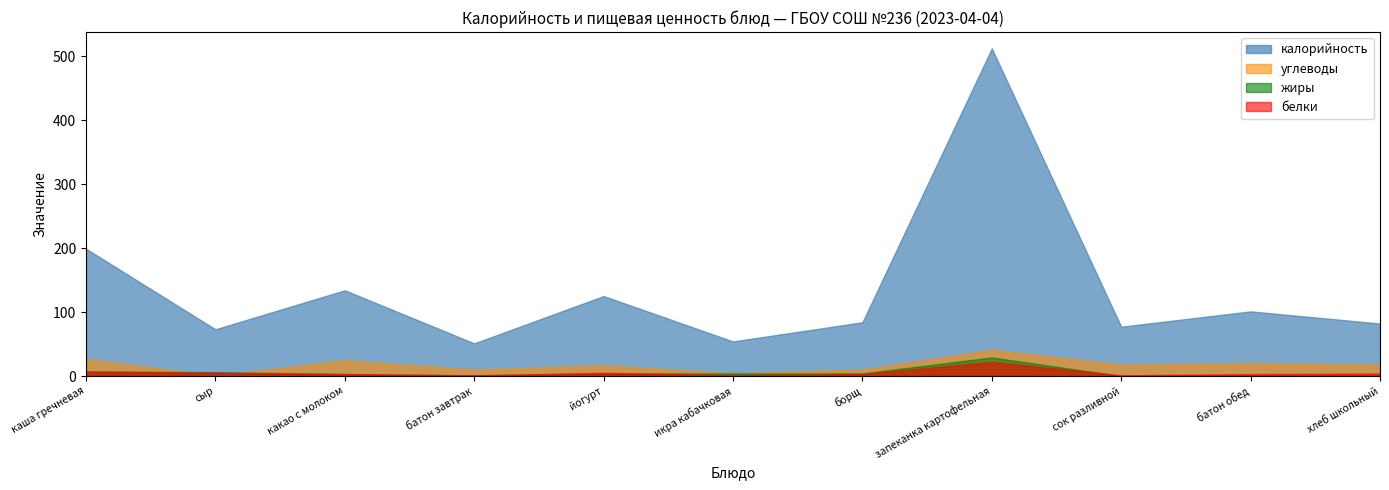

At which label does углеводы reach its minimum?

сыр